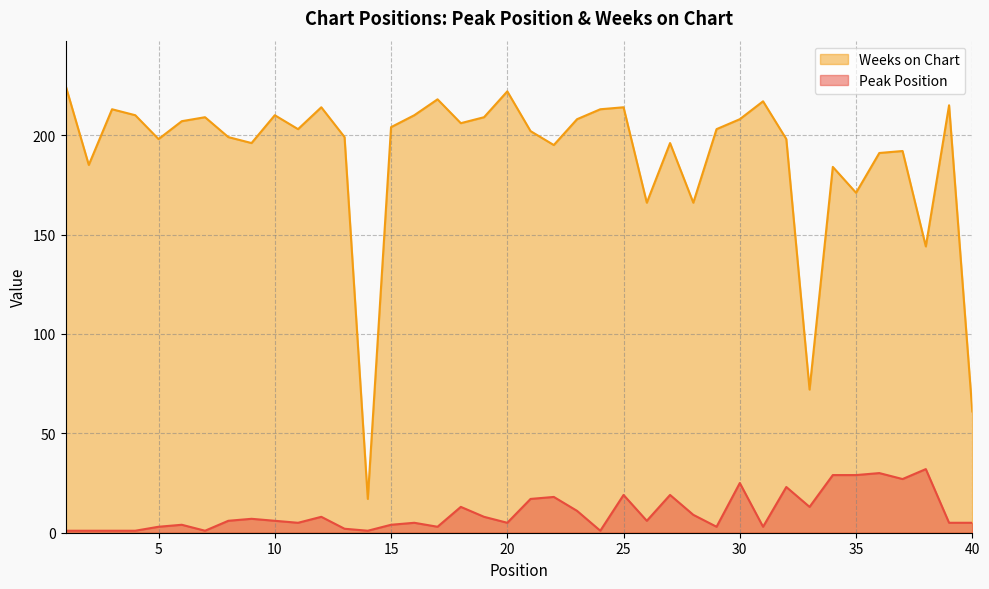

What is the minimum value shown in the chart?

1